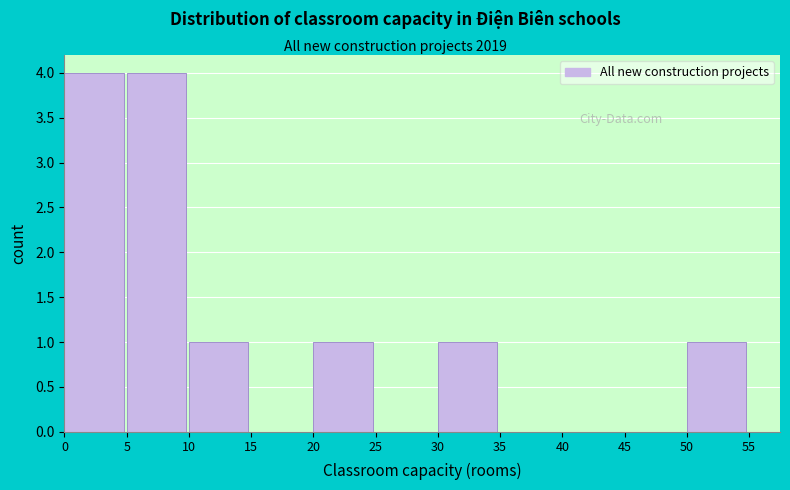

Reading left to right, transcribe this chart: for each bar, give the range it covers on the x-axis and its height. The values are not printed on the chart, so give them approximately, as read against the axis.

0 to 5: 4
5 to 10: 4
10 to 15: 1
15 to 20: 0
20 to 25: 1
25 to 30: 0
30 to 35: 1
35 to 40: 0
40 to 45: 0
45 to 50: 0
50 to 55: 1